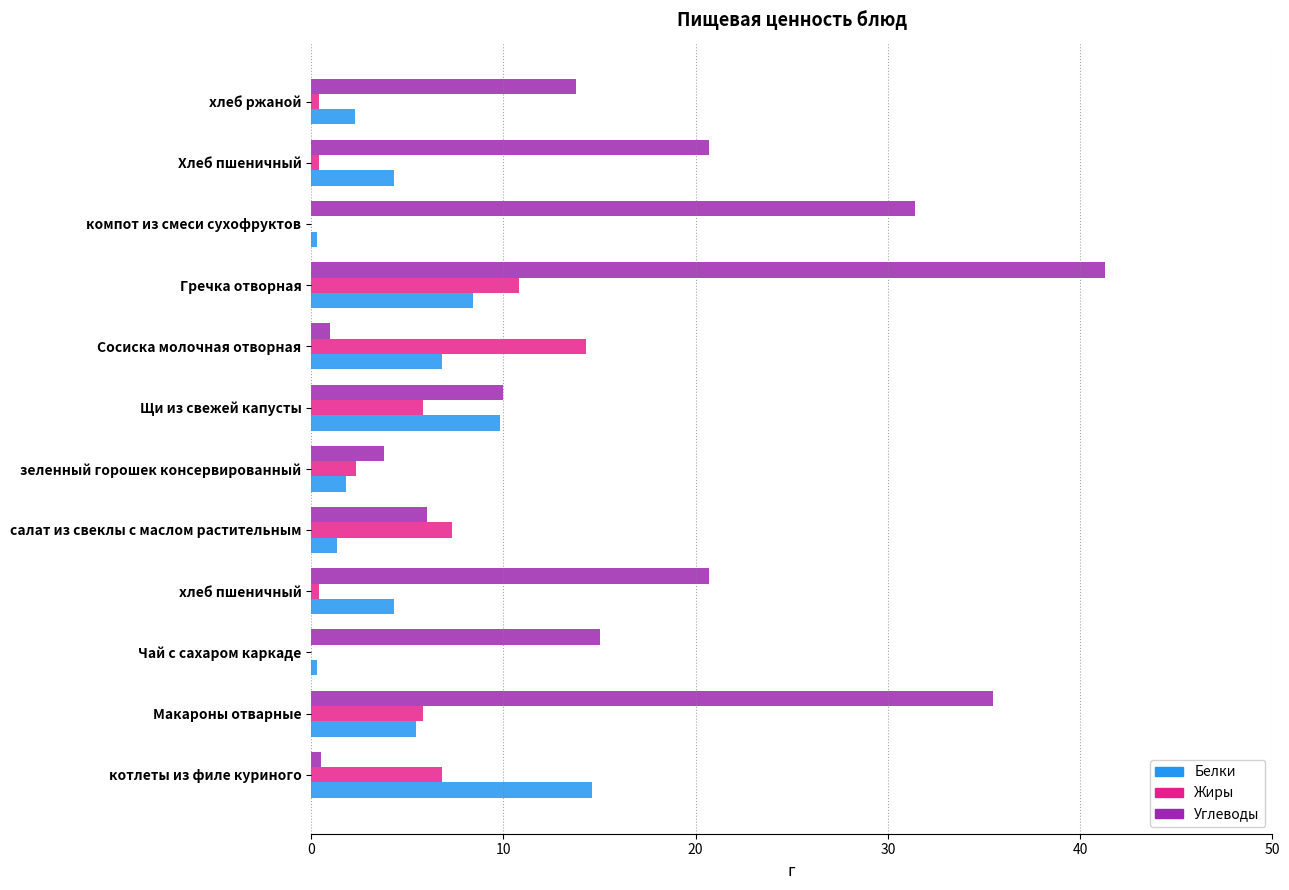

Is it true that Белки equals 2.0 at хлеб пшеничный?

False